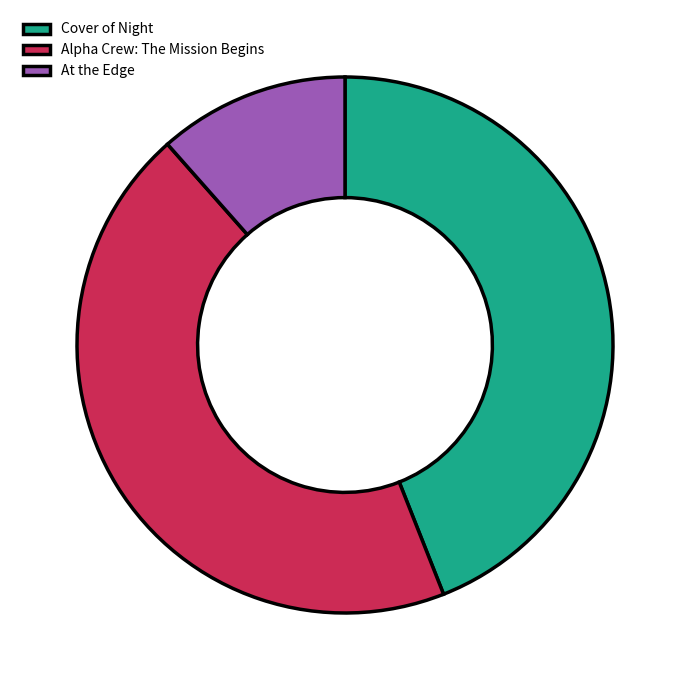

The Cover of Night slice represents 44% of the pie. True or false?

True